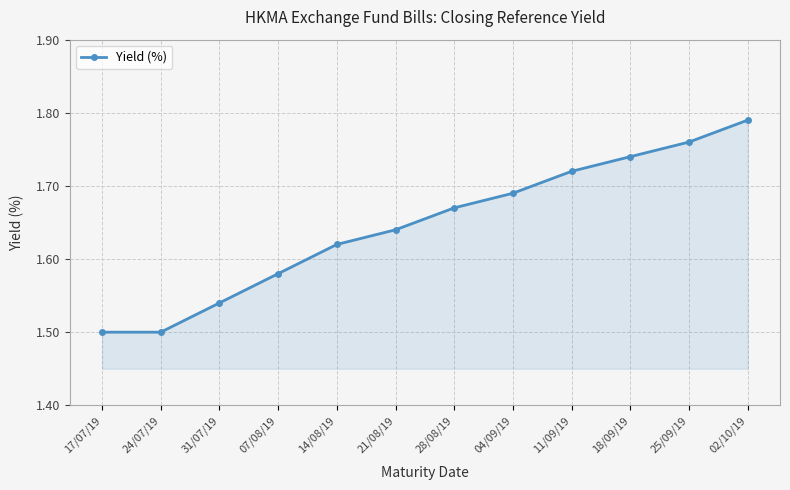

Between 18/09/19 and 24/07/19, which is larger?

18/09/19